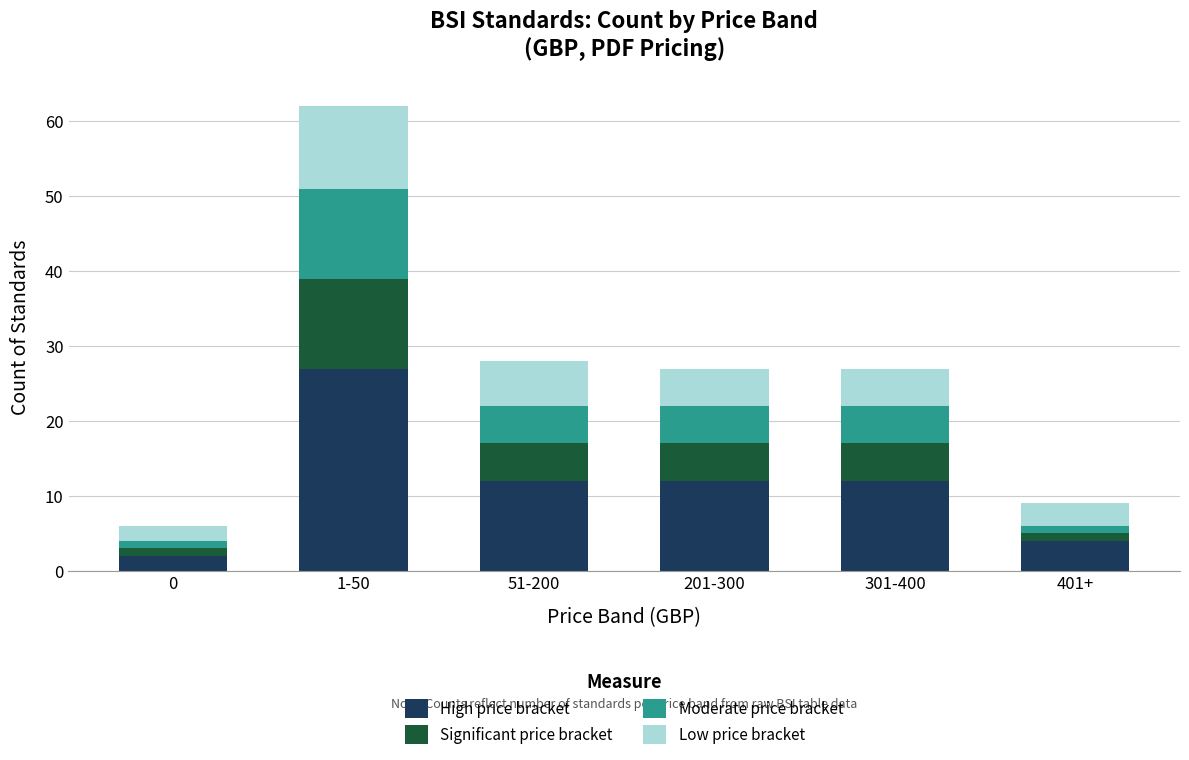

Is it true that High price bracket equals 19 at 201-300?

False